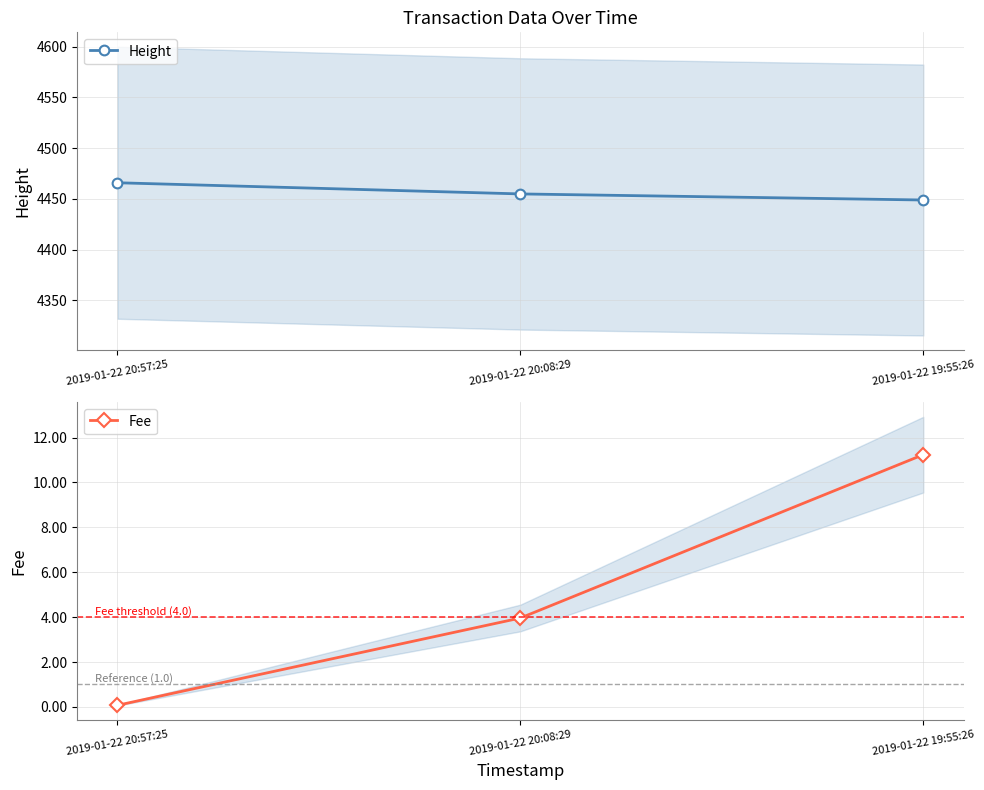

Rank the categories by Fee value from lowest to highest.

2019-01-22 20:57:25, 2019-01-22 20:08:29, 2019-01-22 19:55:26